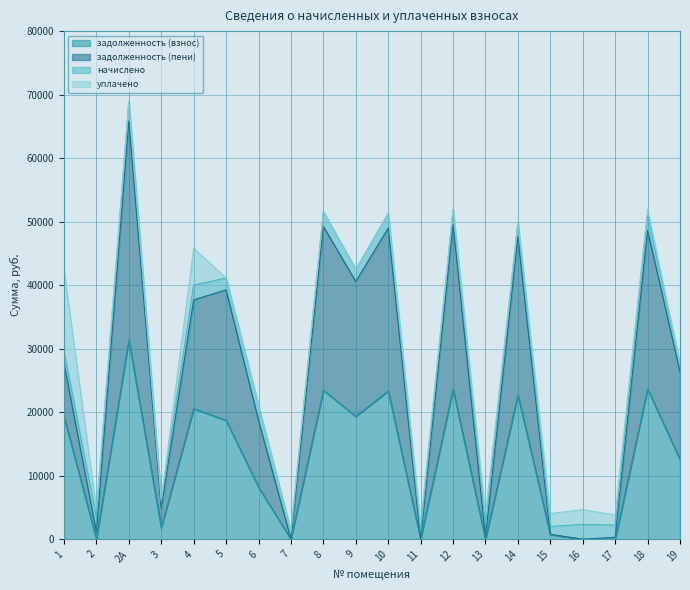

What is the difference between the задолженность (пени) values at 12 and 6?

30870.4